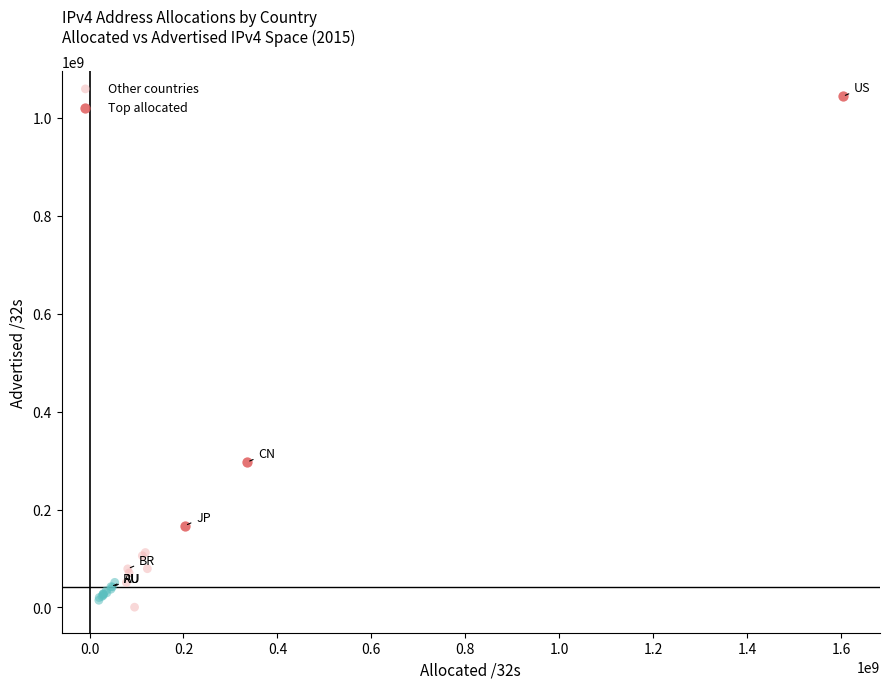

Which series has the widest spread of Y values?

Top allocated